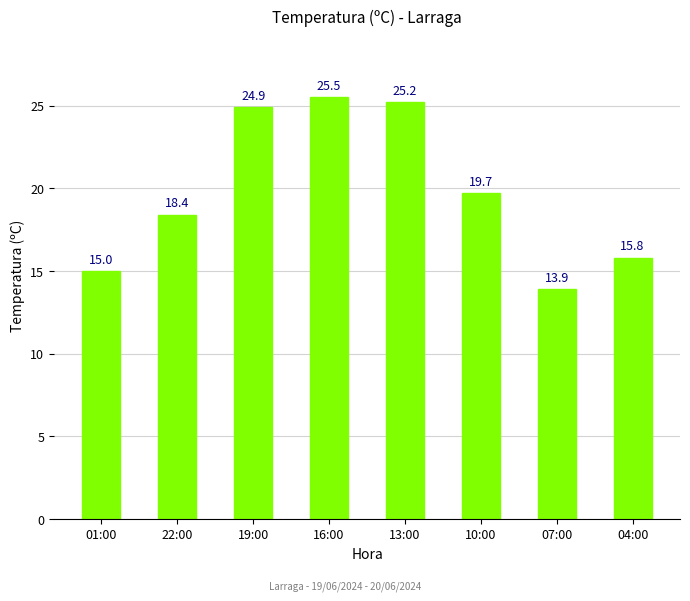

What is the ratio of the value at 16:00 to the value at 13:00?

1.0